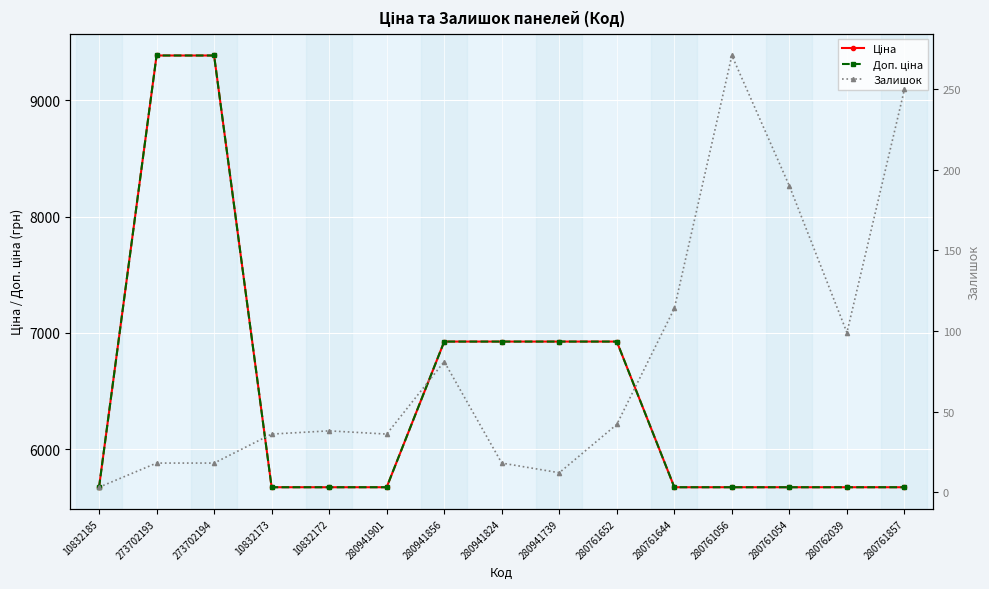

True or false: Ціна has a value of 11415.0 at 280761652.

False